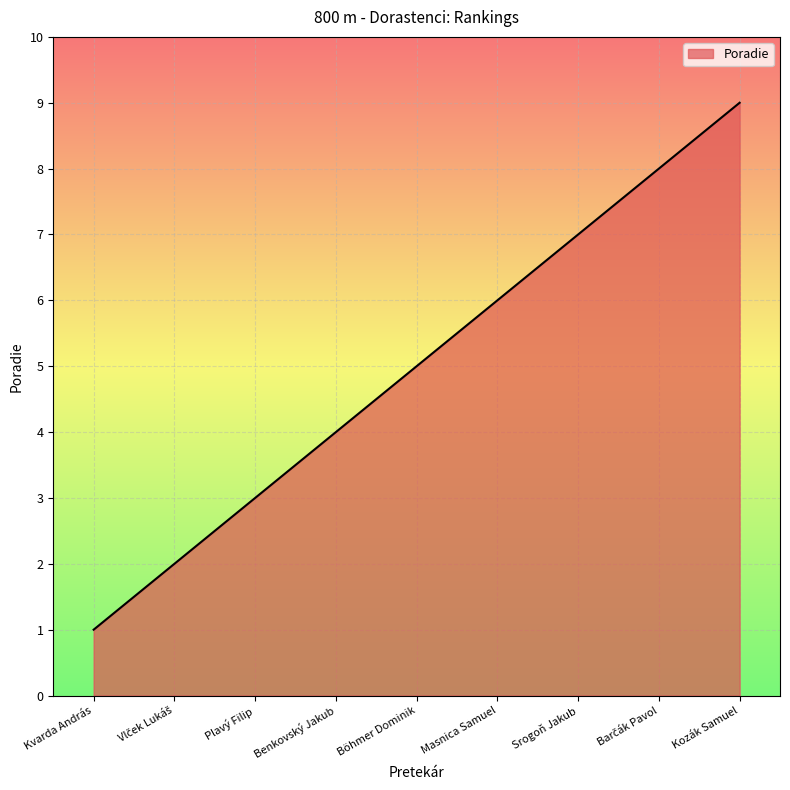

How many lines are shown in the chart?

1